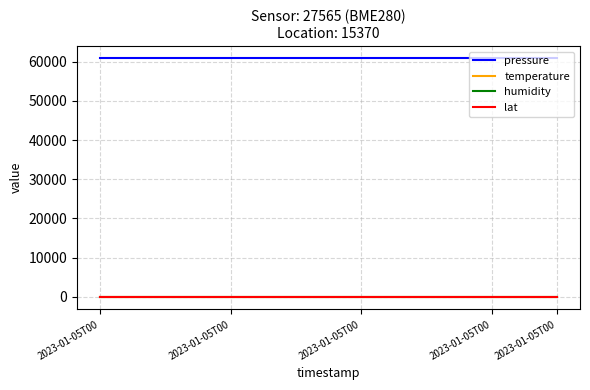

What are all the series names shown in the legend?

pressure, temperature, humidity, lat